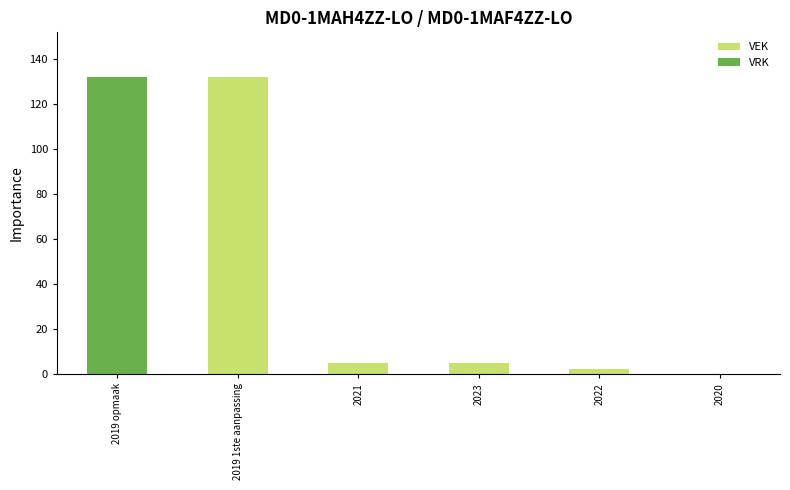

What is the sum of all VEK values?

144